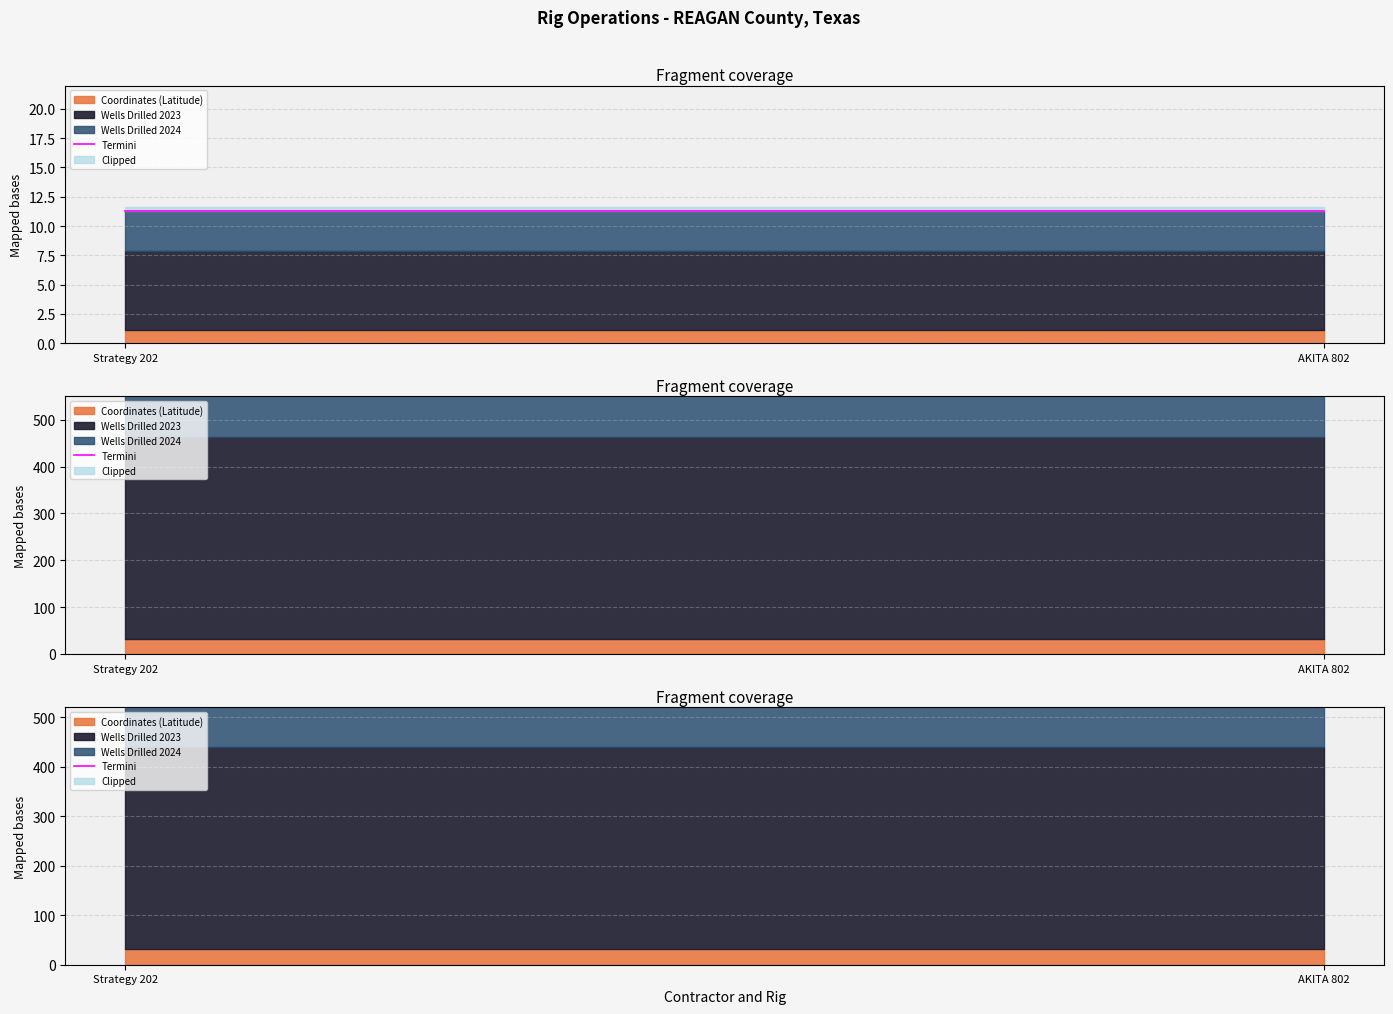

What is the label of the 2nd point from the left?

AKITA 802